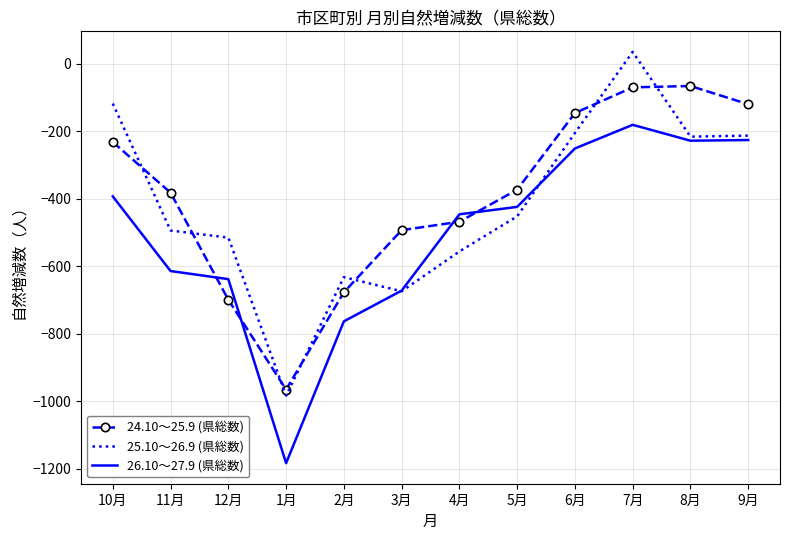

True or false: 24.10～25.9 (県総数) has a value of -382 at 11月.

True